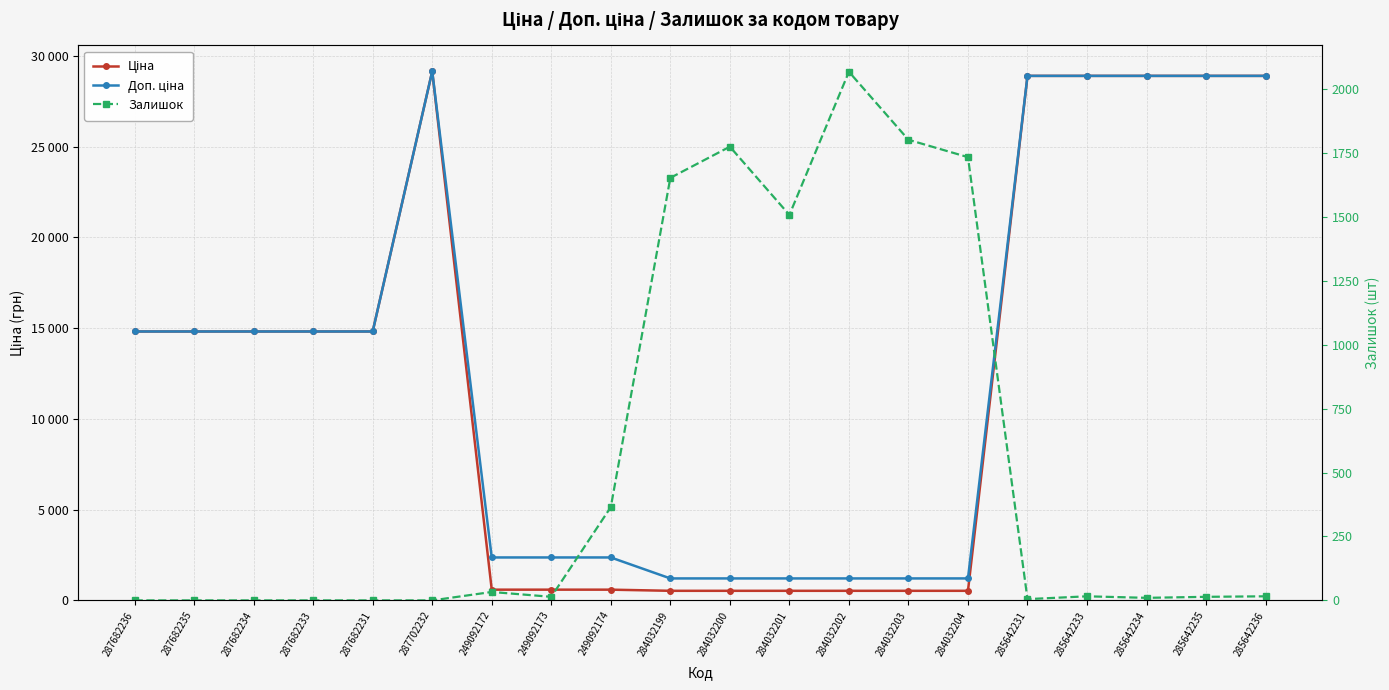

Reading left to right, list all the values displayed in this chart.

Ціна: 14817.6	14817.6	14817.6	14817.6	14817.6	29152.3	591.6	591.6	591.6	528.2	528.2	528.2	528.2	528.2	528.2	28901.7	28901.7	28901.7	28901.7	28901.7
Доп. ціна: 14817.6	14817.6	14817.6	14817.6	14817.6	29152.3	2366.5	2366.5	2366.5	1210.7	1210.7	1210.7	1210.7	1210.7	1210.7	28901.7	28901.7	28901.7	28901.7	28901.7
Залишок: 0.0	0.0	0.0	0.0	0.0	0.0	33.0	14.0	365.0	1653.0	1775.0	1508.0	2068.0	1802.0	1734.0	5.0	16.0	10.0	14.0	16.0